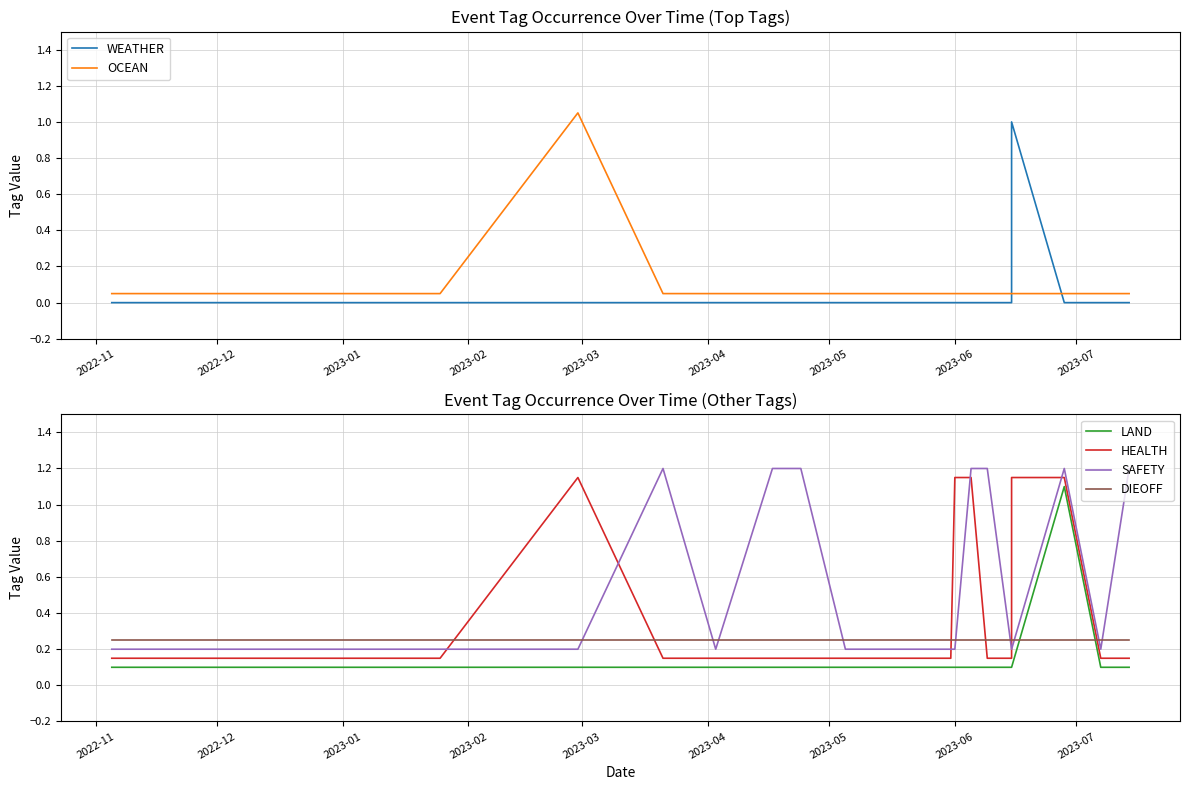

Which series has the largest range (max minus min)?

WEATHER